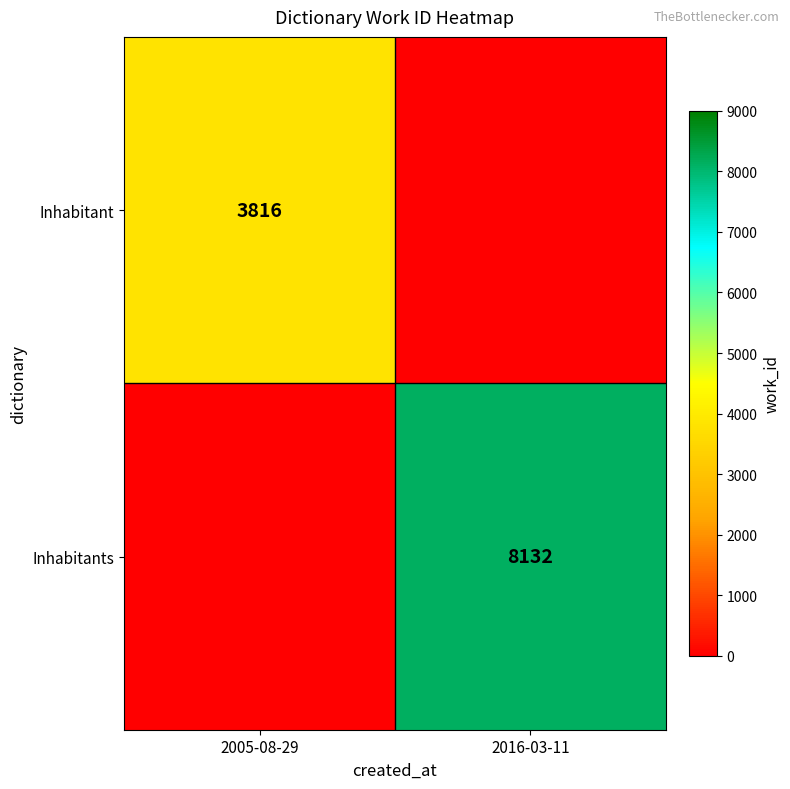

The Inhabitant series shows 3816 at 2005-08-29. True or false?

True